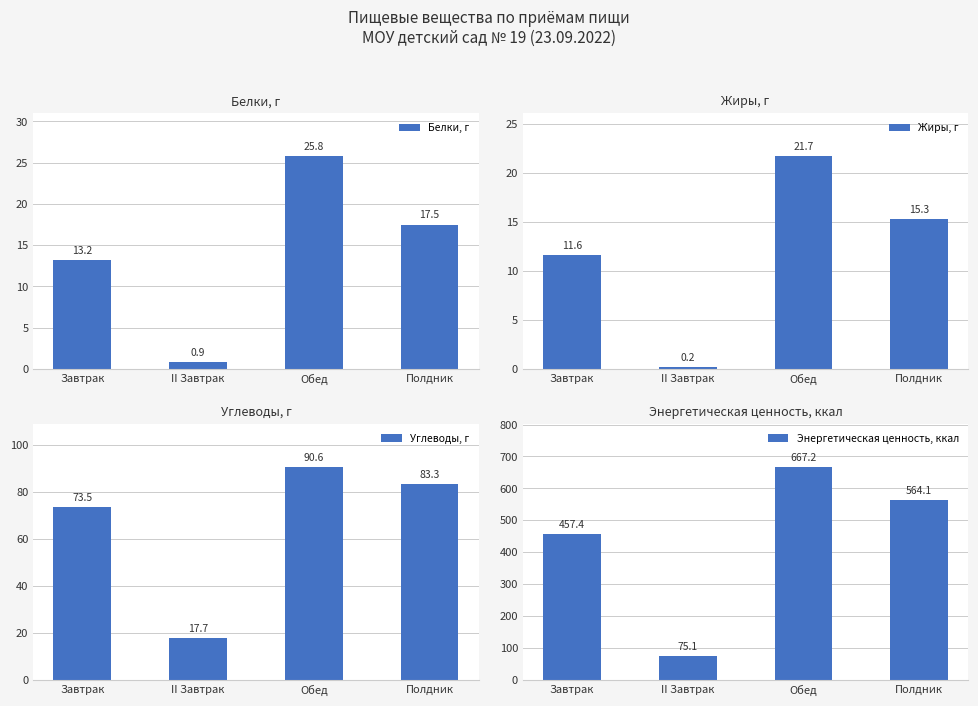

What is the difference between the Энергетическая ценность, ккал values at II Завтрак and Завтрак?

382.3